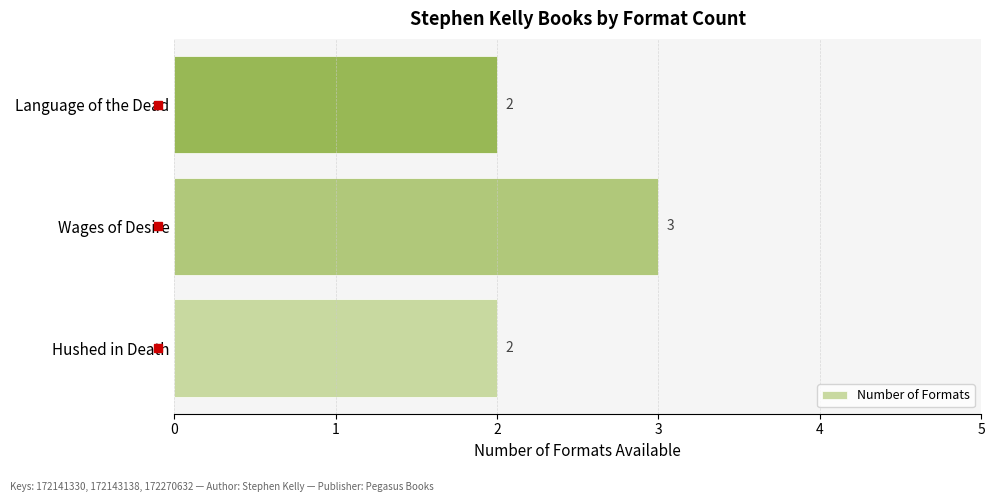

Reading bottom to top, transcribe all the data shown in this chart.

2	3	2